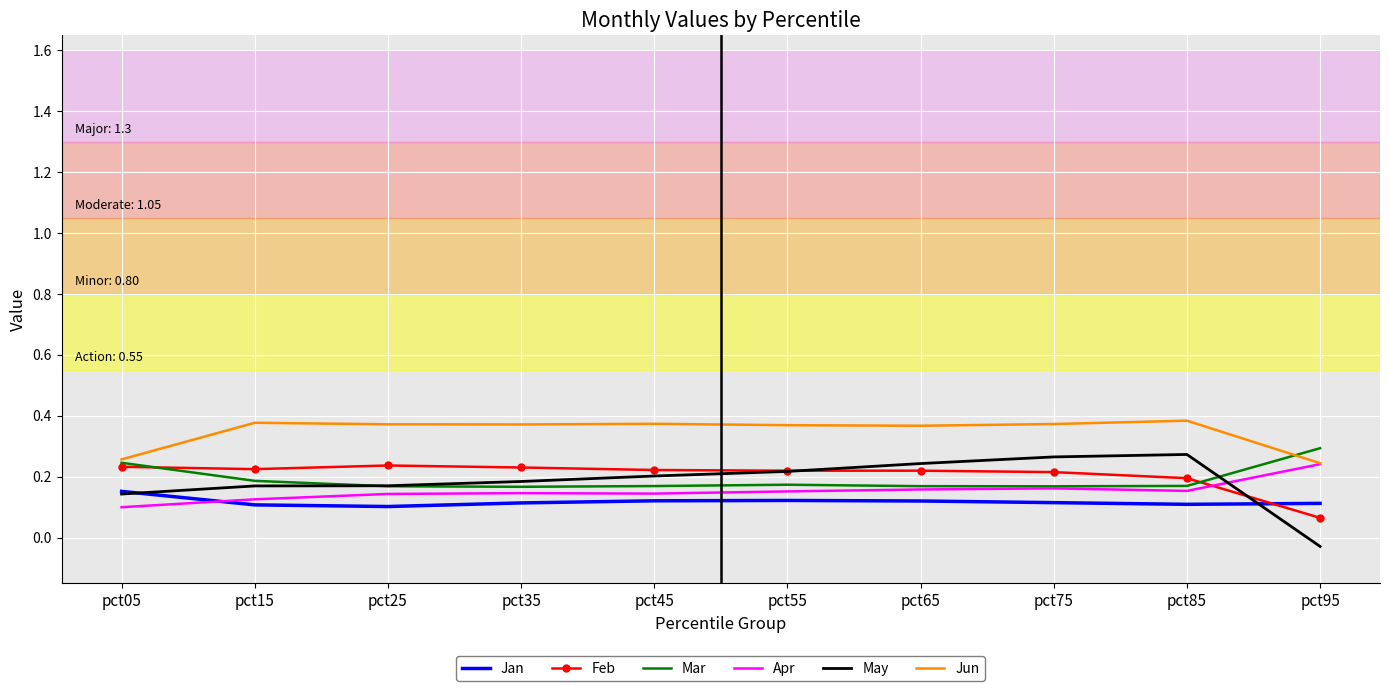

True or false: May has more than 0 interior local peaks.

True